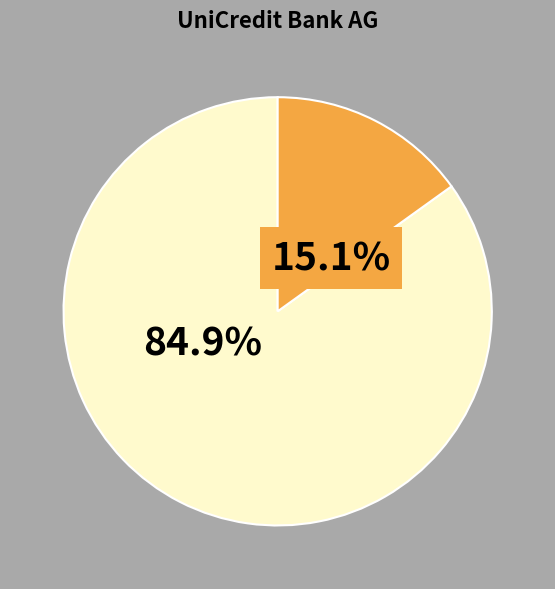

Is there any slice that represents more than half of the pie?

Yes